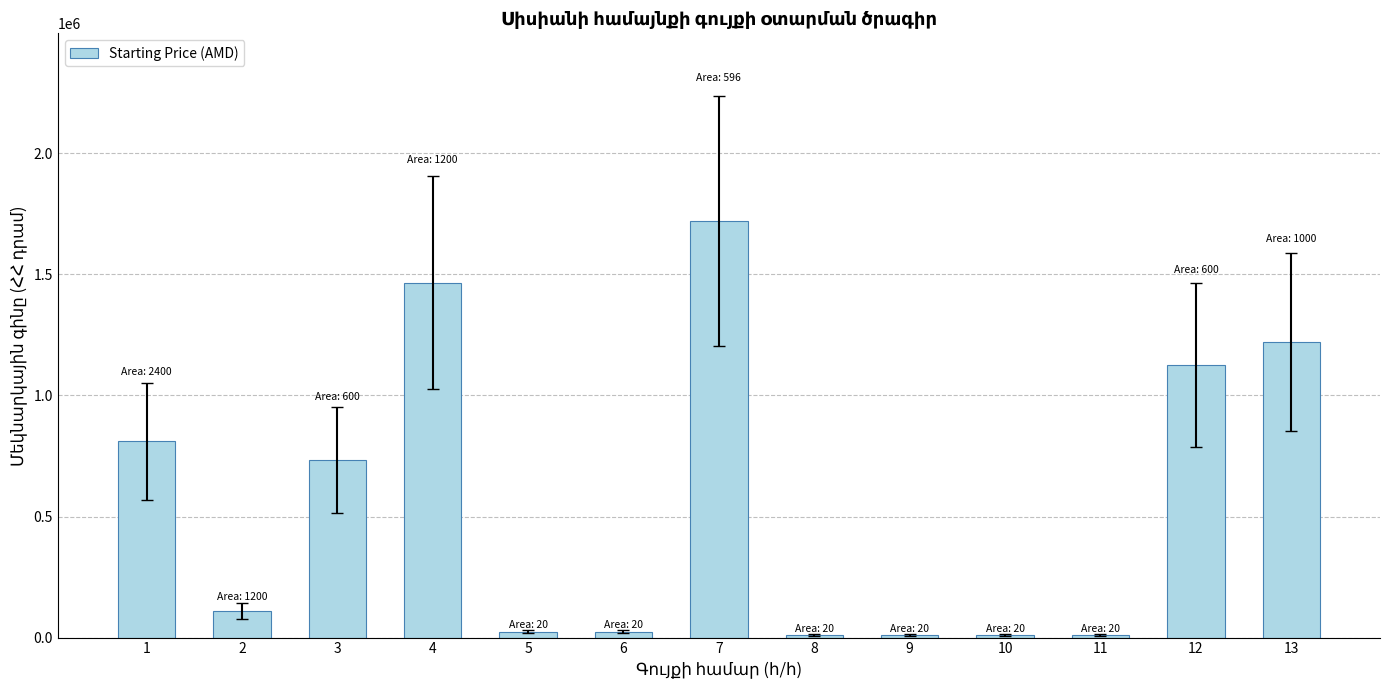

What is the sum of the values at 10 and 6?

37000